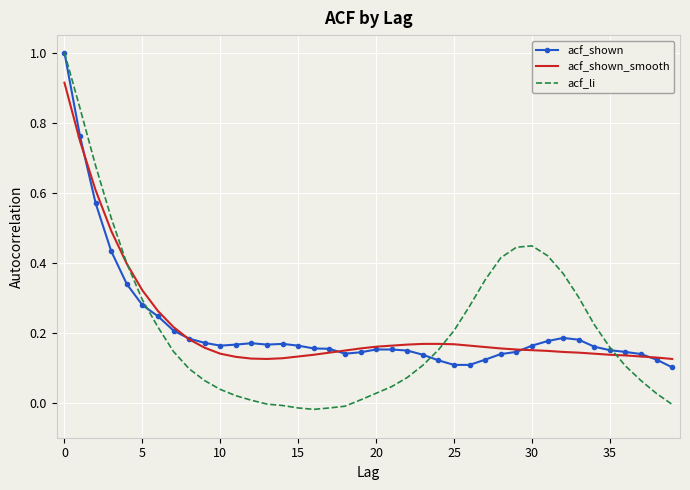

What is the maximum value for acf_li?

1.0